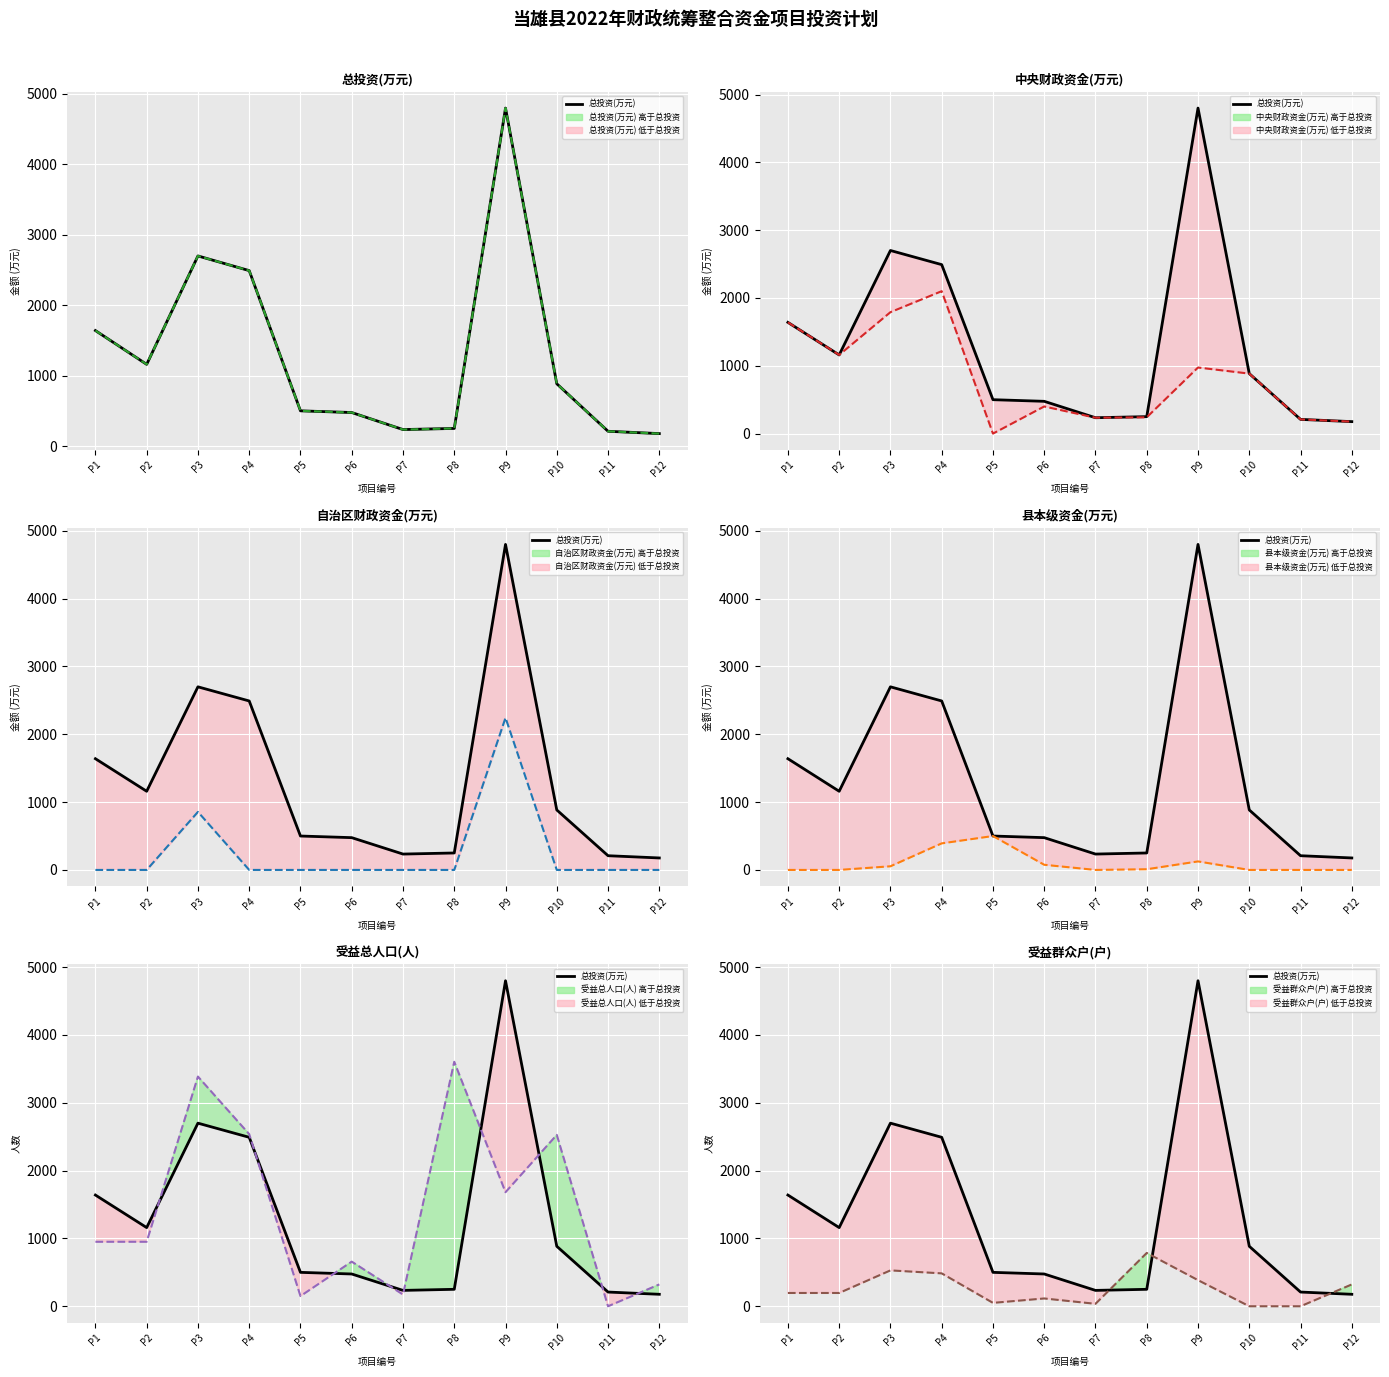

What is the greatest value displayed?

4800.0